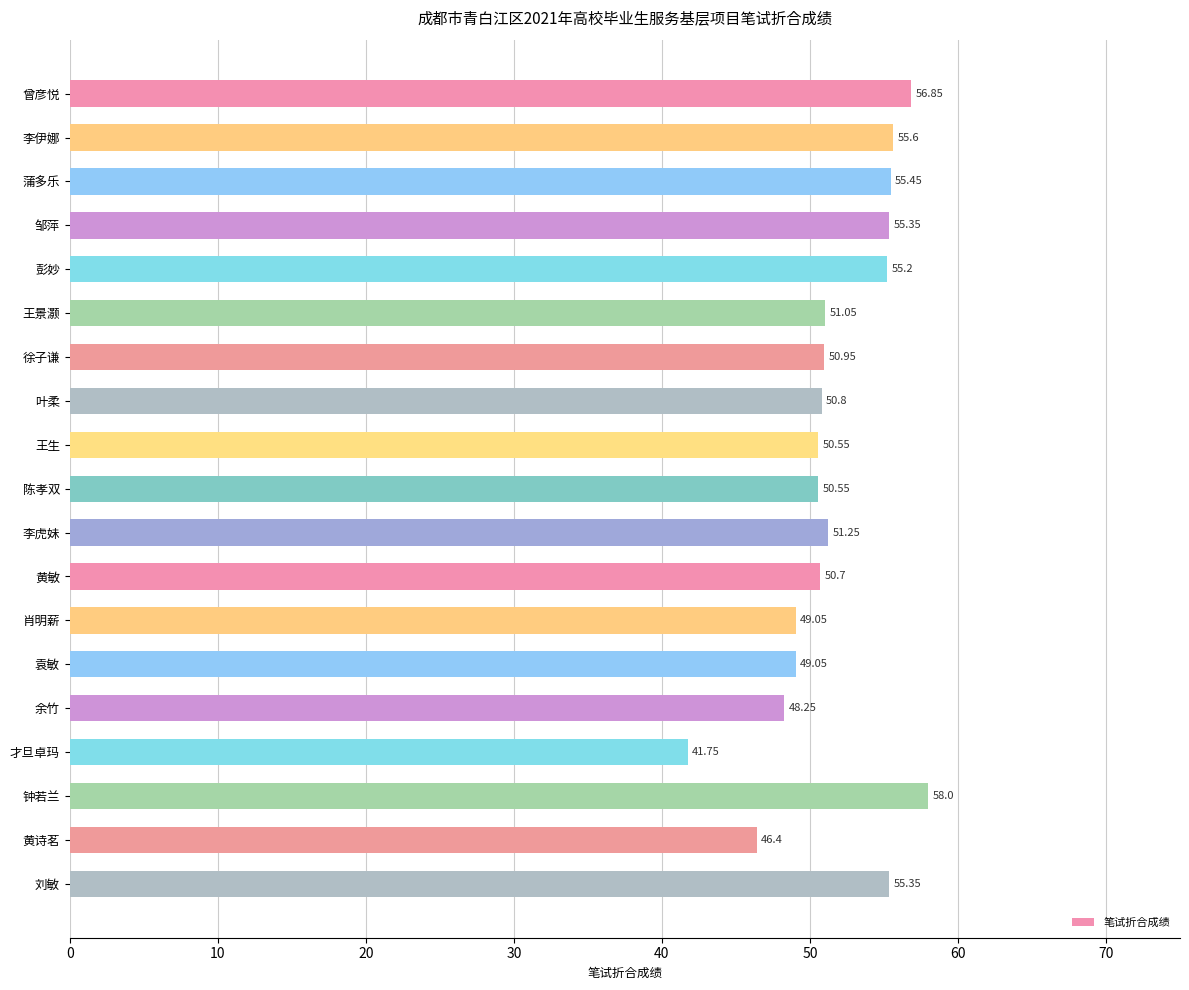

Which category has the lowest value across all series?

才旦卓玛